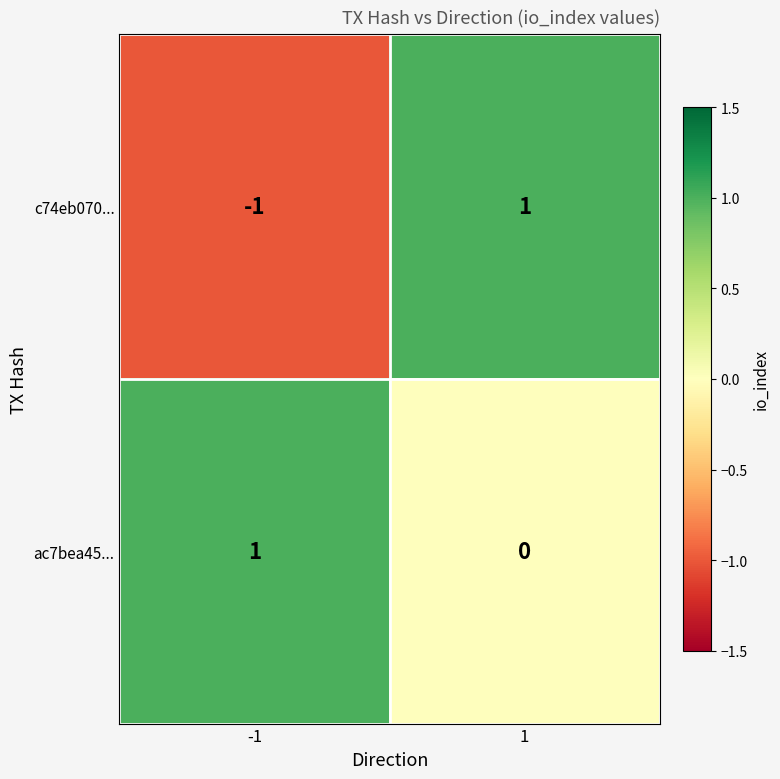

Reading left to right, list all the values displayed in this chart.

c74eb070...: -1=-1	1=1
ac7bea45...: -1=1	1=0